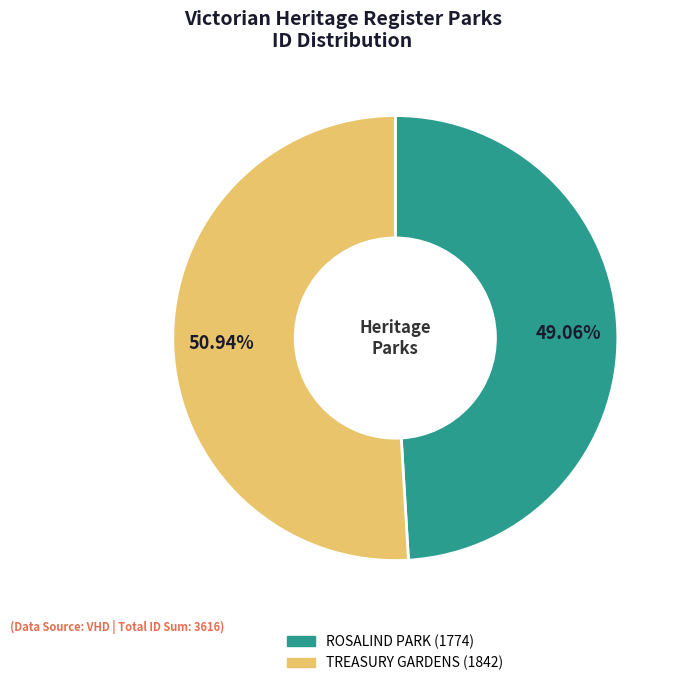

To the nearest percent, what percentage of the pie is ROSALIND PARK?

49%